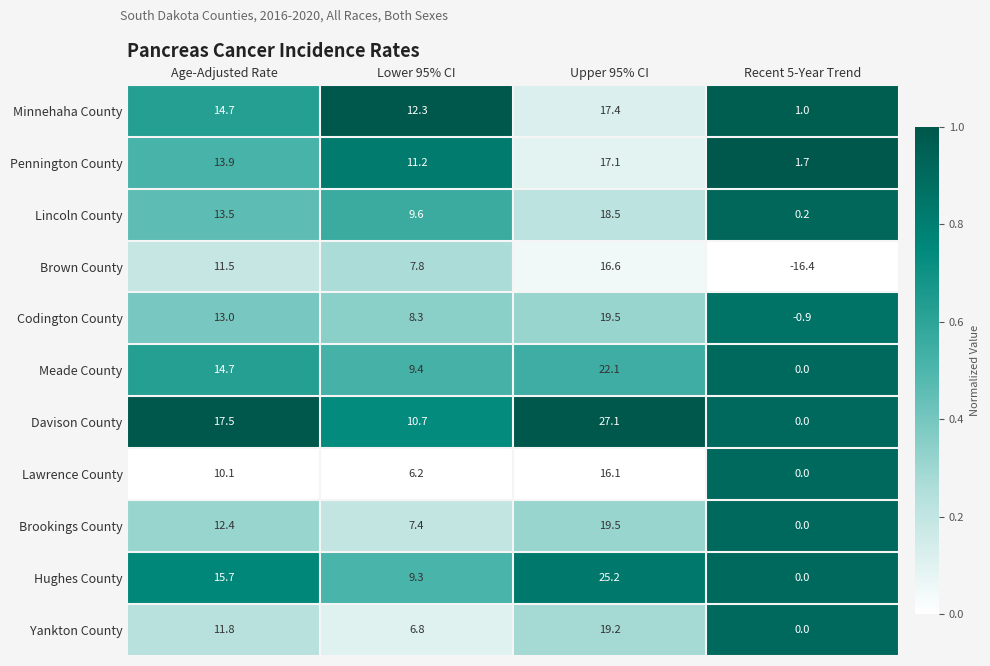

Rank the categories by Pennington County value from highest to lowest.

Upper 95% CI, Age-Adjusted Rate, Lower 95% CI, Recent 5-Year Trend